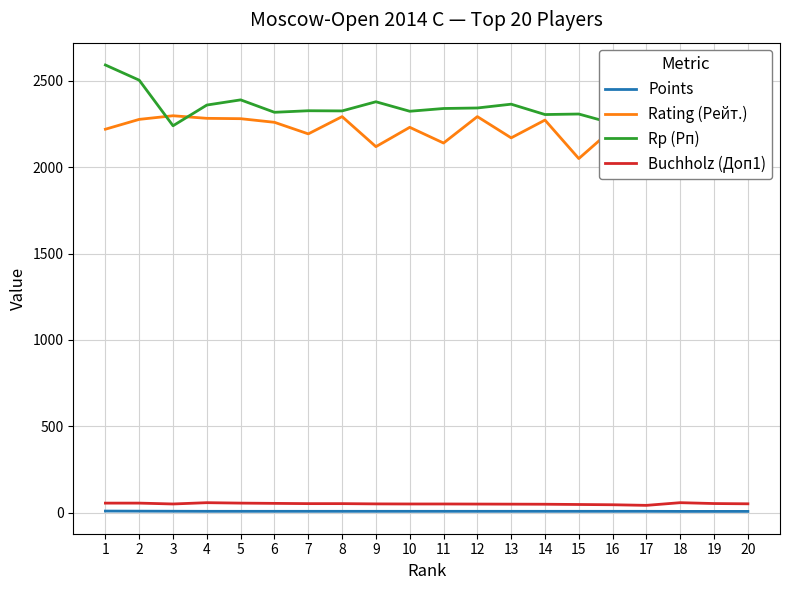

True or false: Rating (Рейт.) has a value of 3923.0 at 4.

False